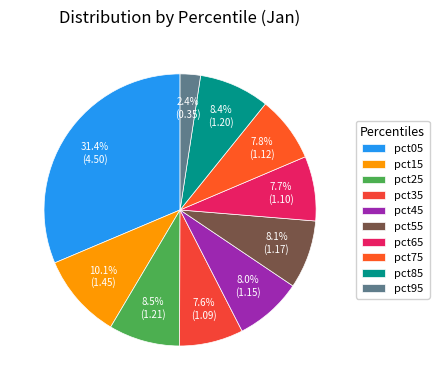

To the nearest percent, what is the average slice percentage?

10%